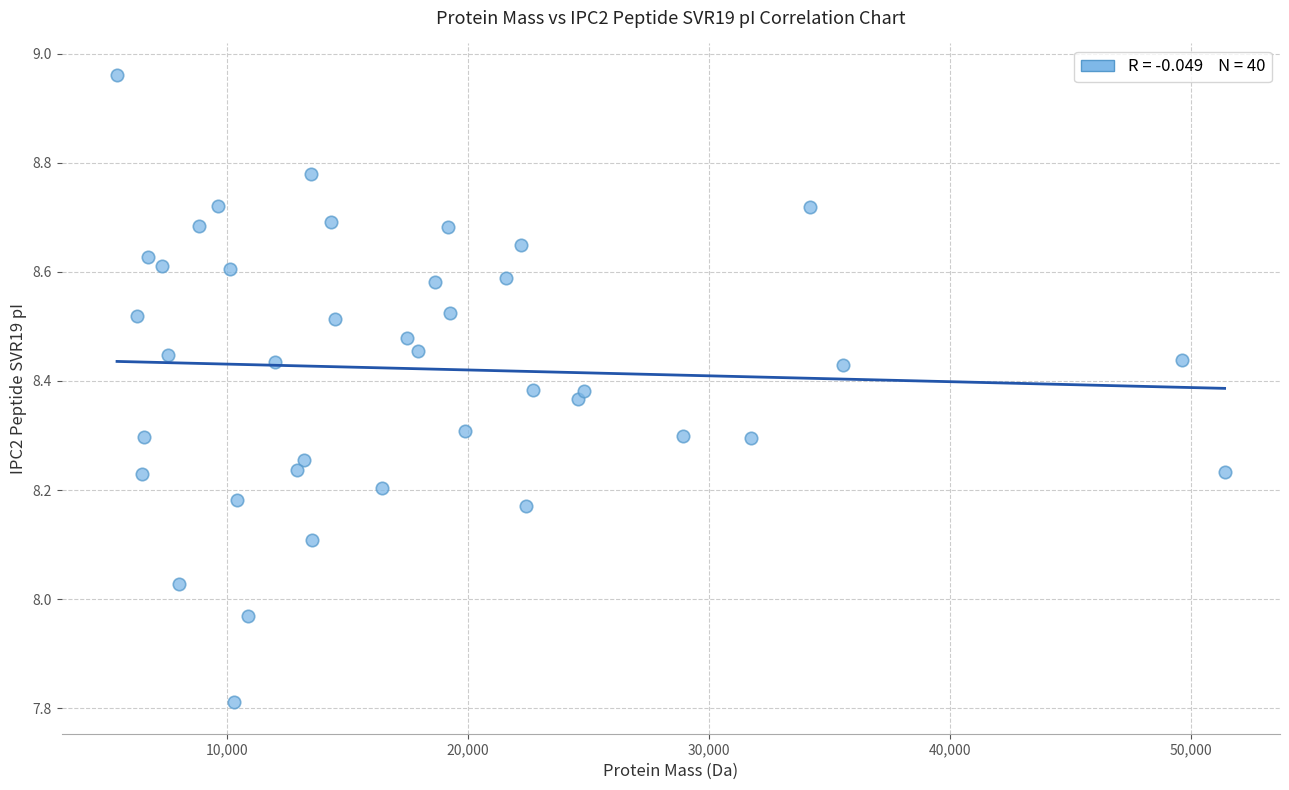

What is the range of X values (max minus min)?

45981.3